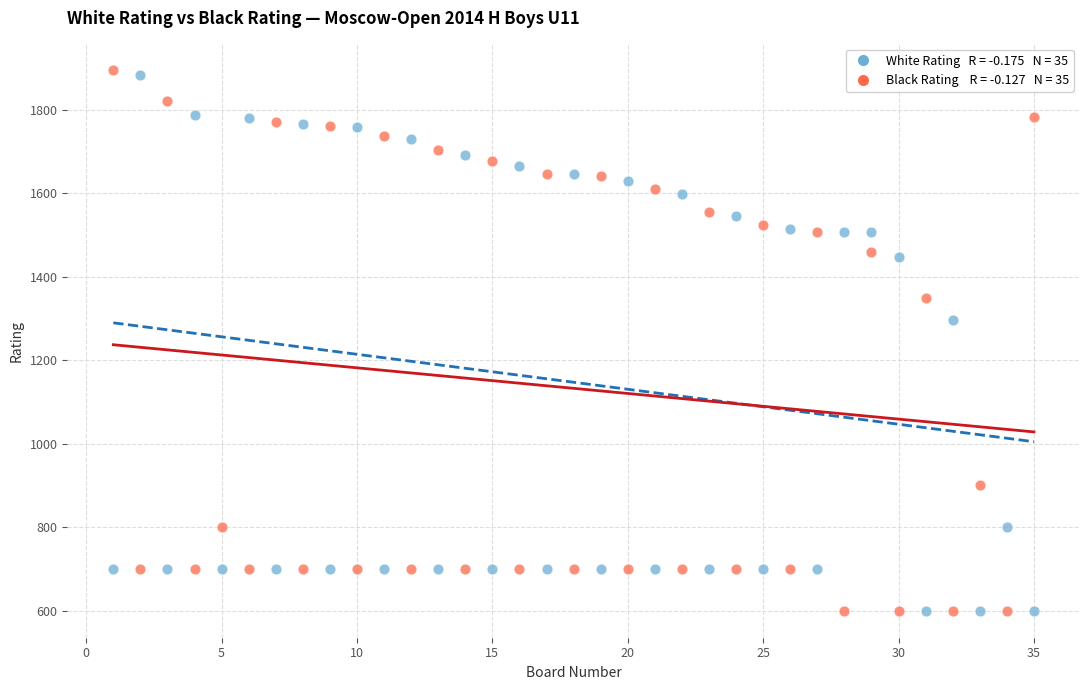

Across all data points, what is the range of X values (max minus min)?

34